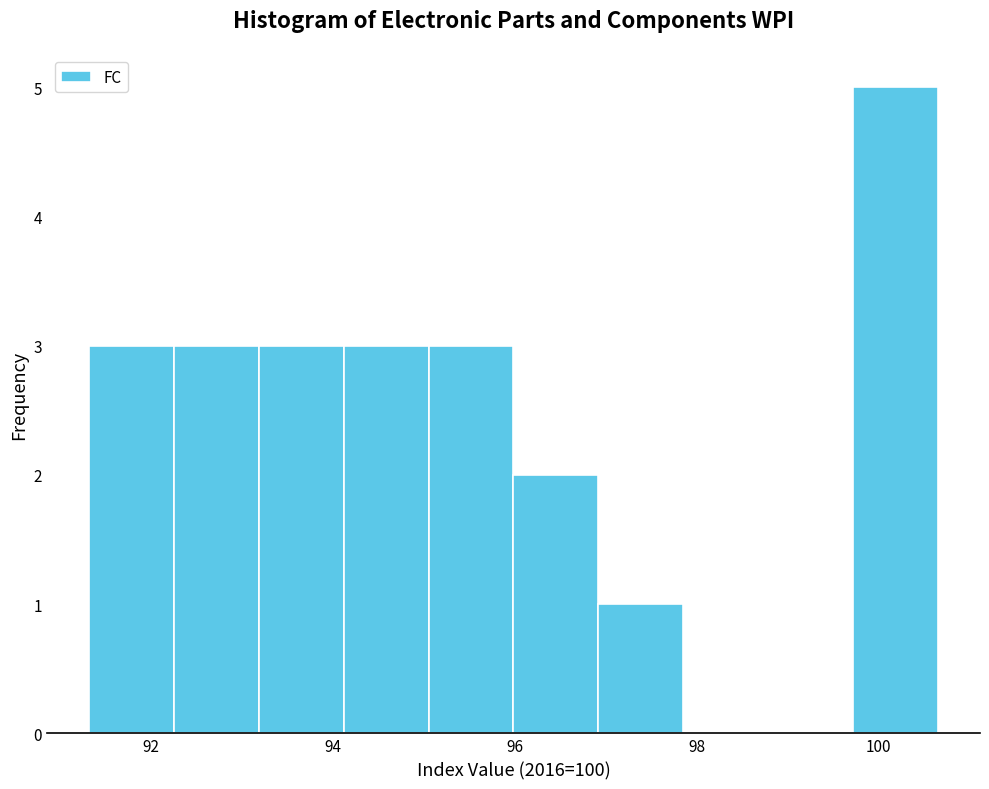

What is the height of the bar covering 96.0 to 97.0 on the x-axis? Neither the bar edges nor the heights are printed on the chart, so give them approximately, as read against the axes.

2